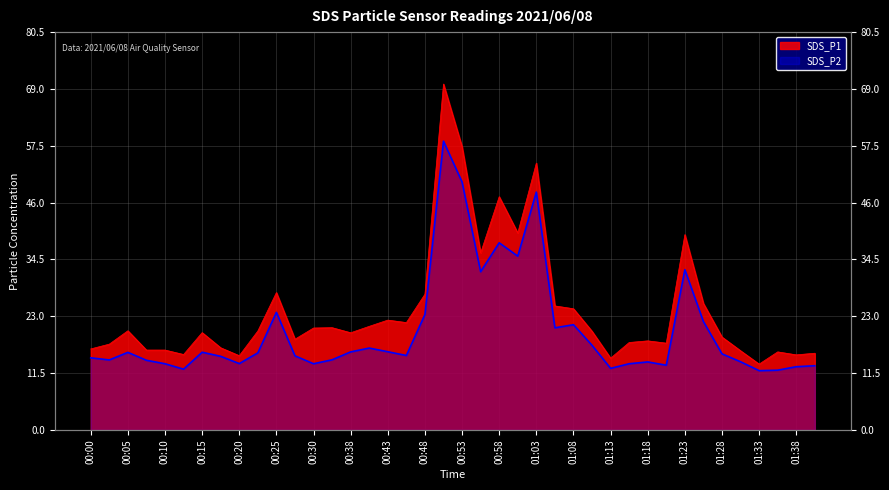

At which label does SDS_P2 reach its minimum?

01:33